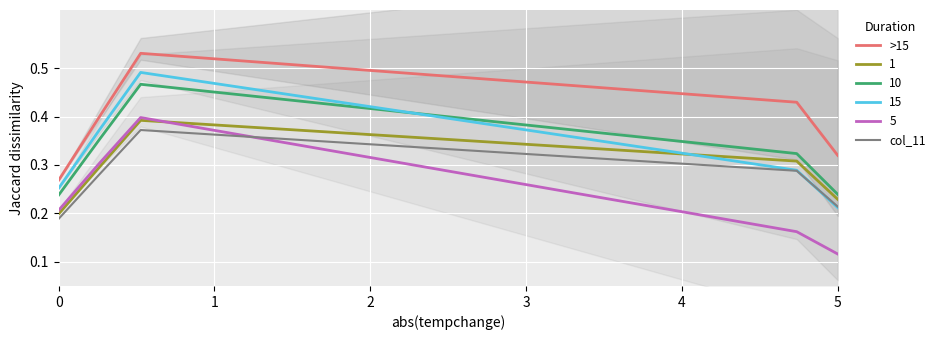

True or false: col_11 and >15 cross at least once.

False